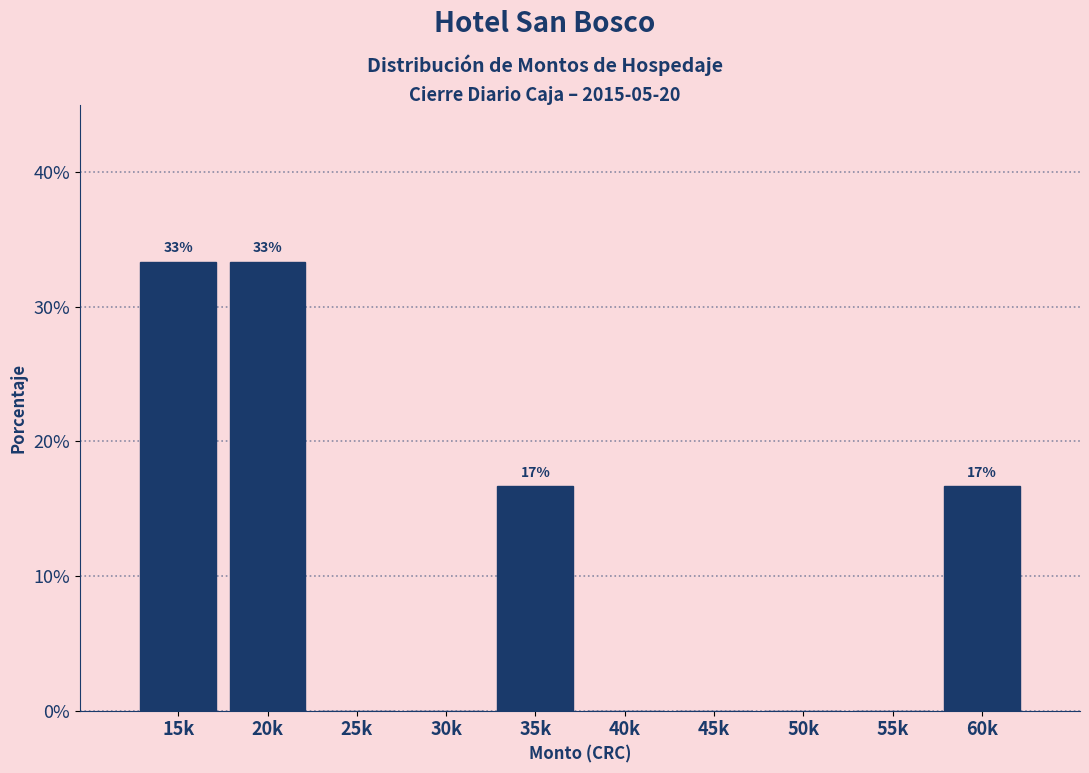

Reading left to right, transcribe all the data shown in this chart.

15k=33.3	20k=33.3	25k=0.0	30k=0.0	35k=16.7	40k=0.0	45k=0.0	50k=0.0	55k=0.0	60k=16.7